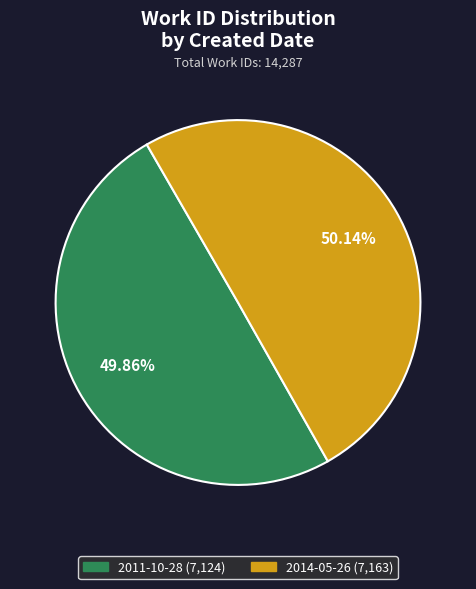

To the nearest percent, what percentage of the pie is 2011-10-28?

50%